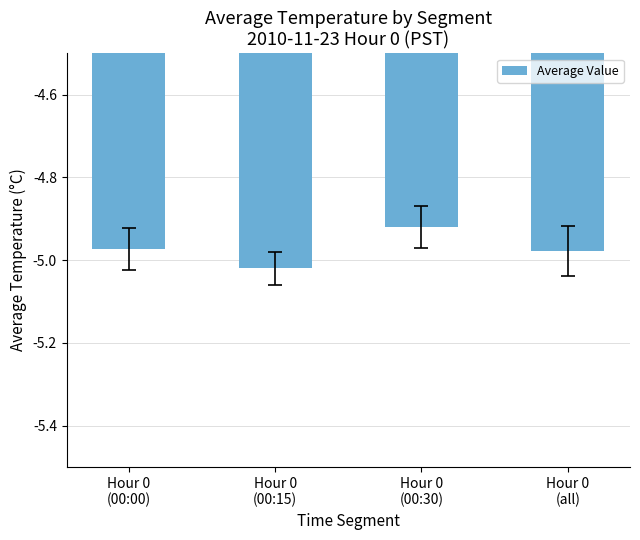

Are the bars horizontal?

No